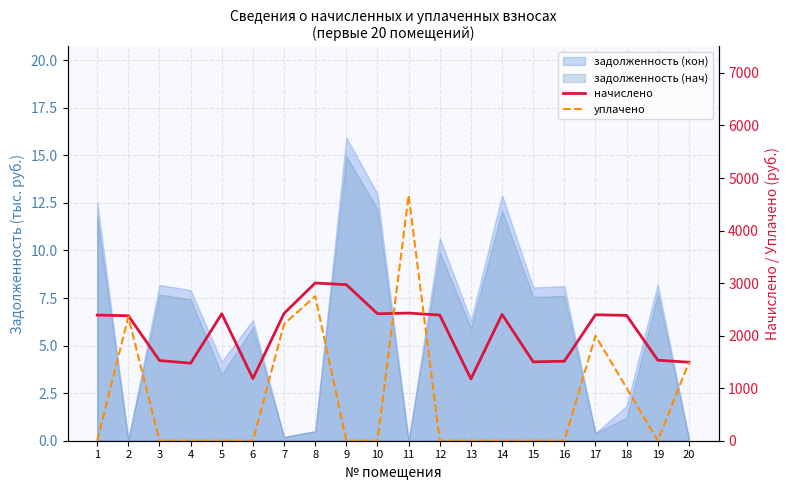

What is the difference between the уплачено values at 20 and 10?

1494.6